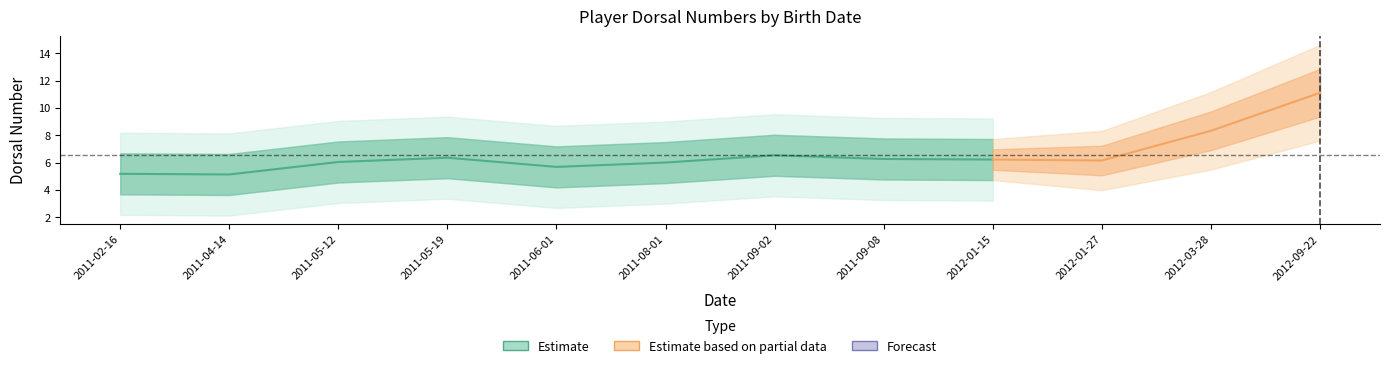

At which category does the data reach its first local valley?

2011-04-14